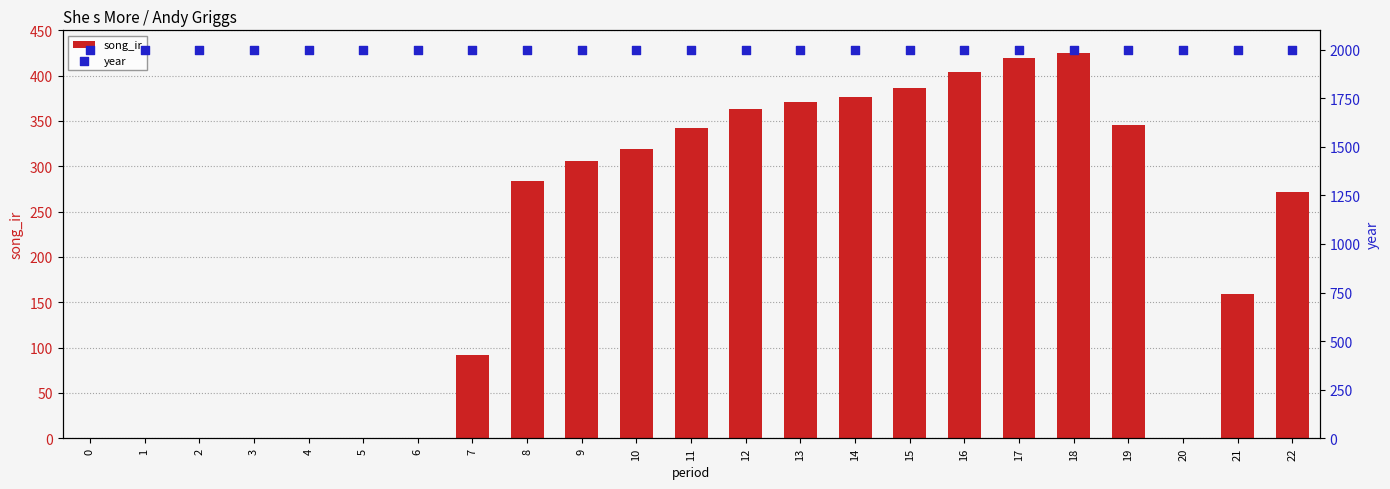

Which series contains the lowest Y value?

song_ir